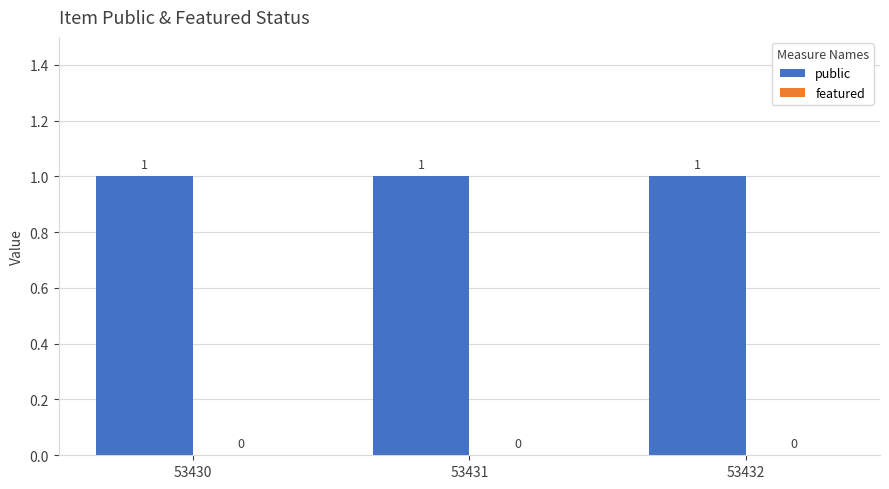

How many groups of bars are there?

3